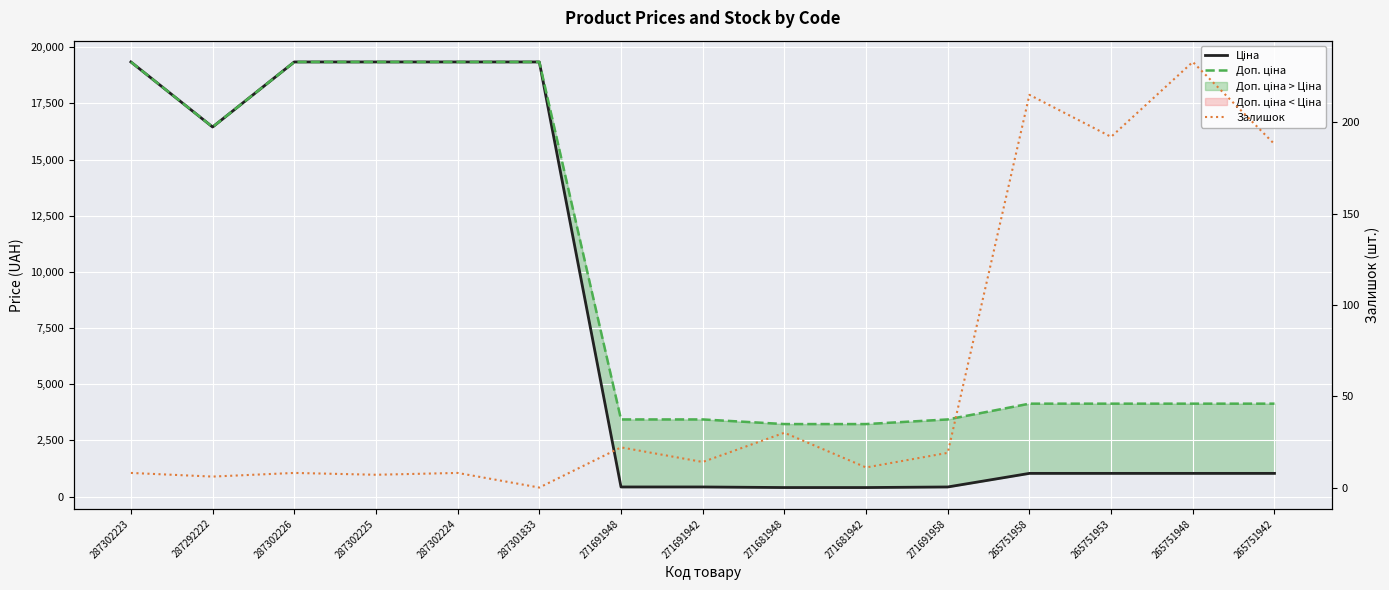

Reading right to left, what are all the values shown in this chart?

Ціна: 265751942=1034.1	265751948=1034.1	265751953=1034.1	265751958=1034.1	271691958=429.3	271681942=403.6	271681948=403.6	271691942=429.3	271691948=429.3	287301833=19343.1	287302224=19343.1	287302225=19343.1	287302226=19343.1	287292222=16448.2	287302223=19343.1
Доп. ціна: 265751942=4136.6	265751948=4136.6	265751953=4136.6	265751958=4136.6	271691958=3434.6	271681942=3228.8	271681948=3228.8	271691942=3434.6	271691948=3434.6	287301833=19343.1	287302224=19343.1	287302225=19343.1	287302226=19343.1	287292222=16448.2	287302223=19343.1
Залишок: 265751942=188.0	265751948=233.0	265751953=192.0	265751958=215.0	271691958=19.0	271681942=11.0	271681948=30.0	271691942=14.0	271691948=22.0	287301833=0.0	287302224=8.0	287302225=7.0	287302226=8.0	287292222=6.0	287302223=8.0